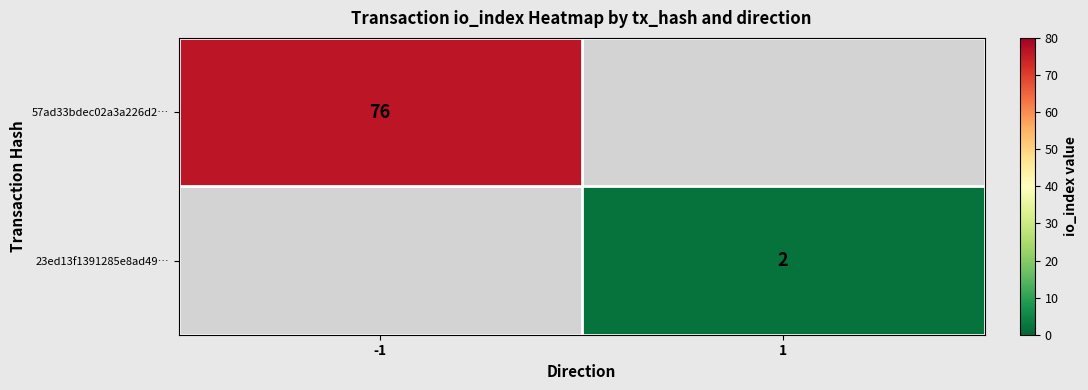

Is the value of 23ed13f1391285e8ad49… at 1 greater than the value of 57ad33bdec02a3a226d2… at -1?

No